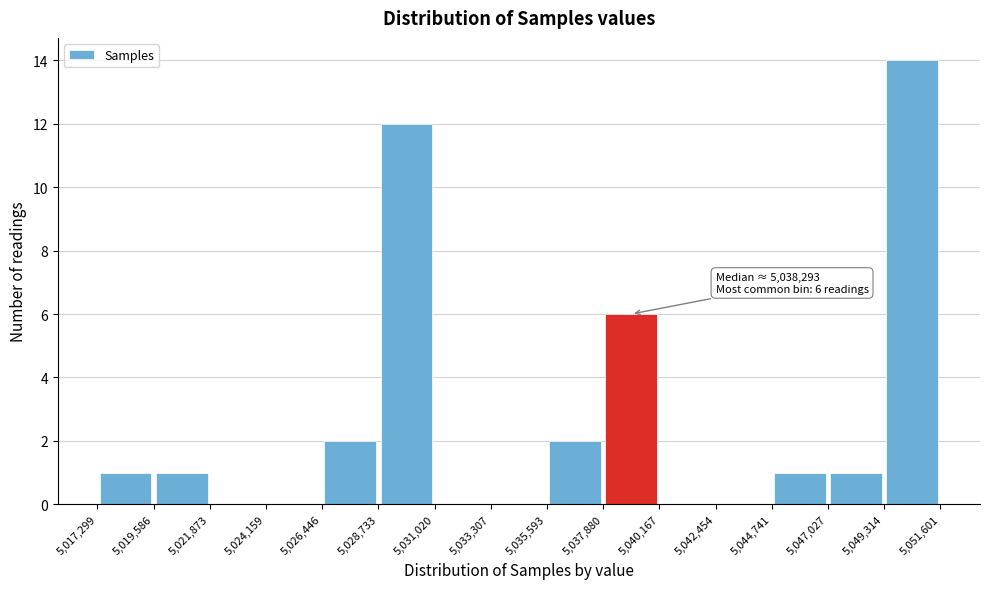

Over which range of the x-axis is the bar tallest?

5,049,314 to 5,051,601